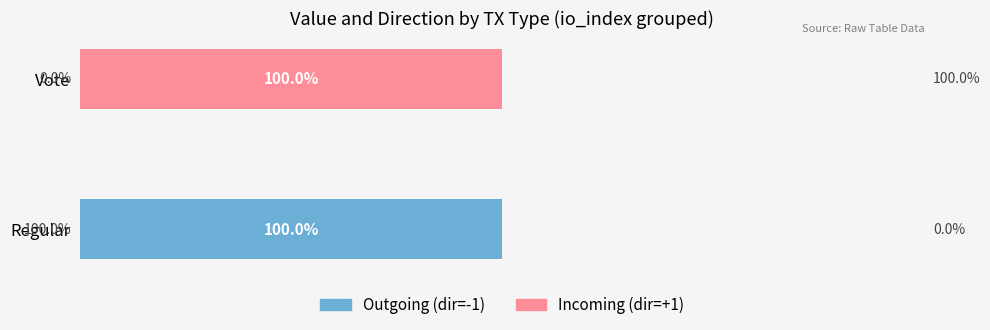

At which label does Outgoing (dir=-1) reach its peak?

Regular